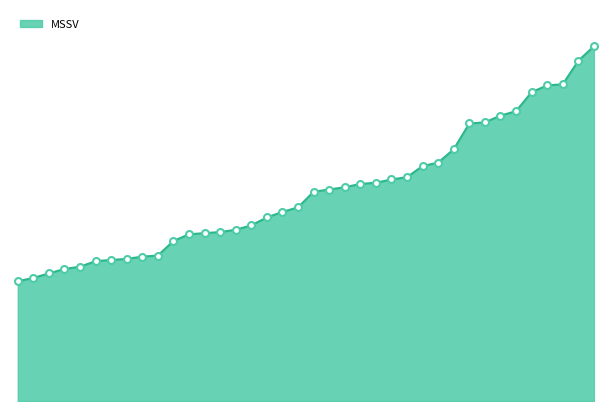

Does the chart have visible grid lines?

No